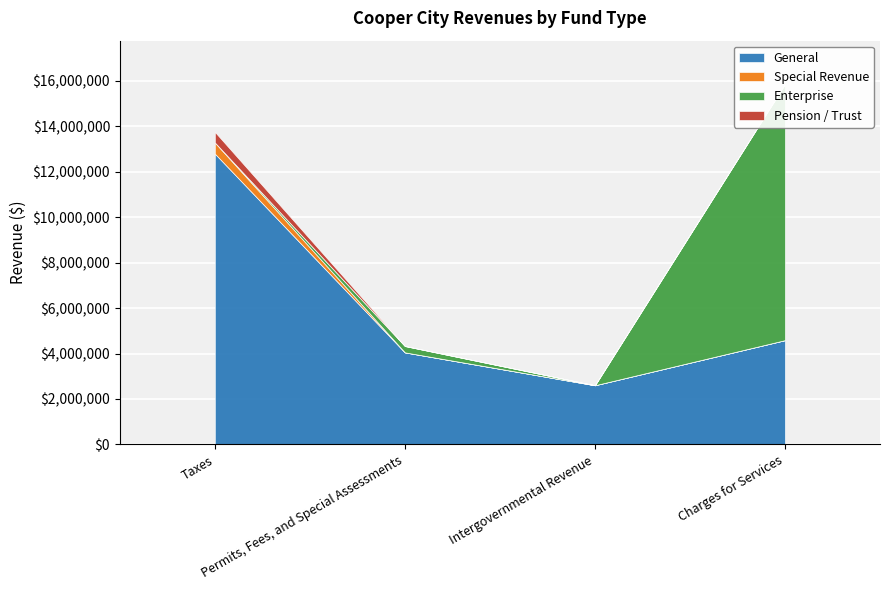

True or false: Enterprise has more than 1 interior local peaks.

False